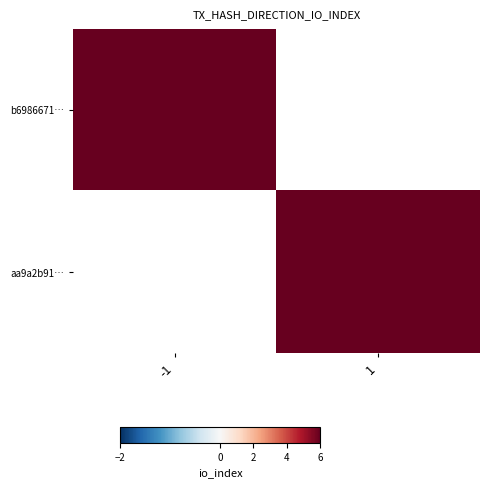

At how many categories does at least one series exceed 127?

1